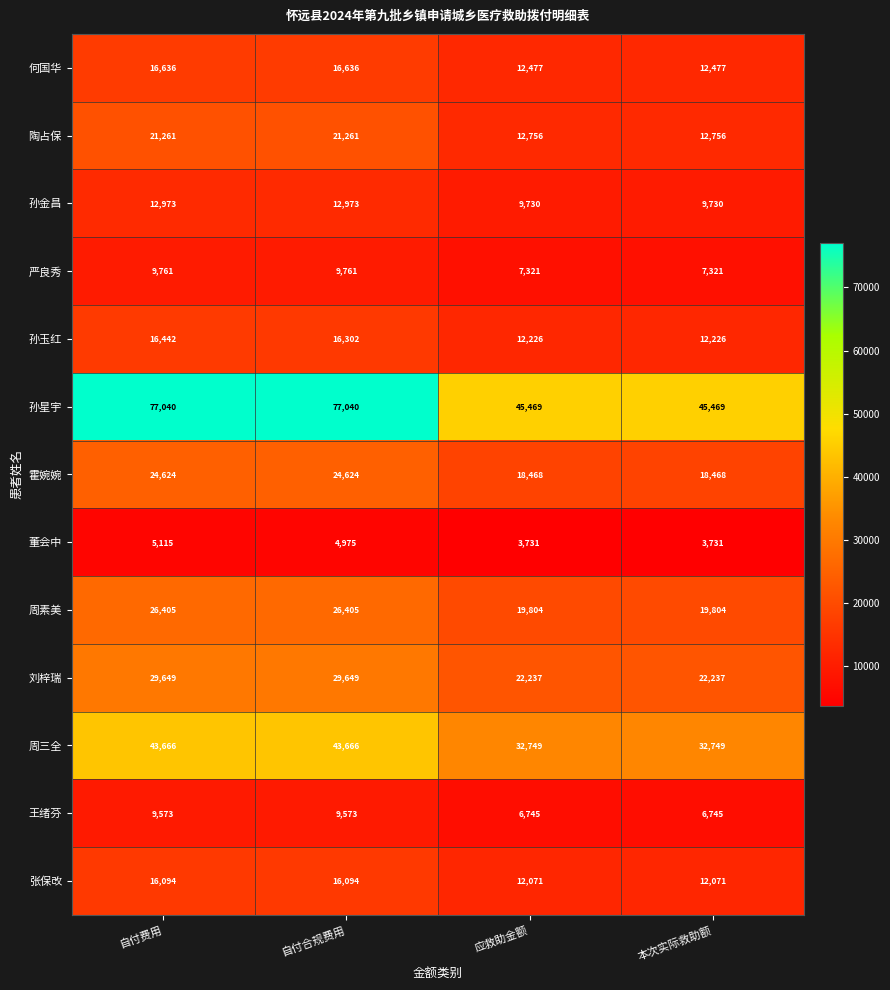

Which series changed the most between 自付合规费用 and 本次实际救助额?

孙星宇